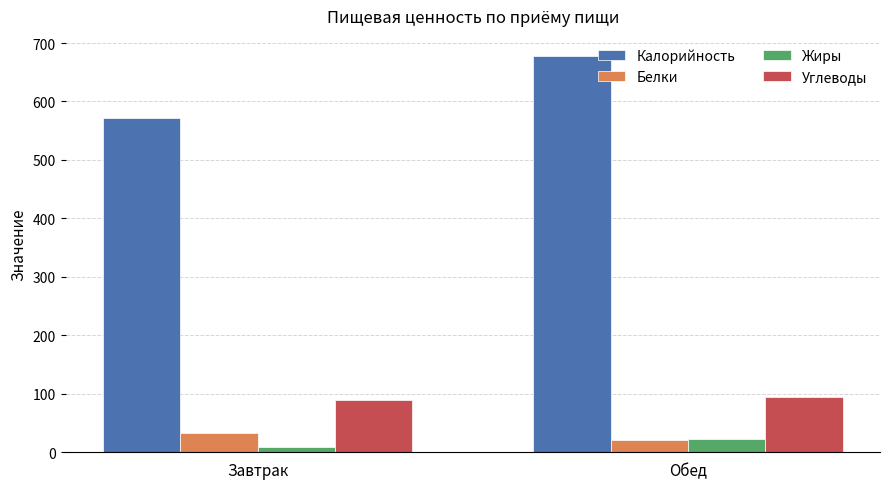

What is the sum of all Жиры values?

32.4